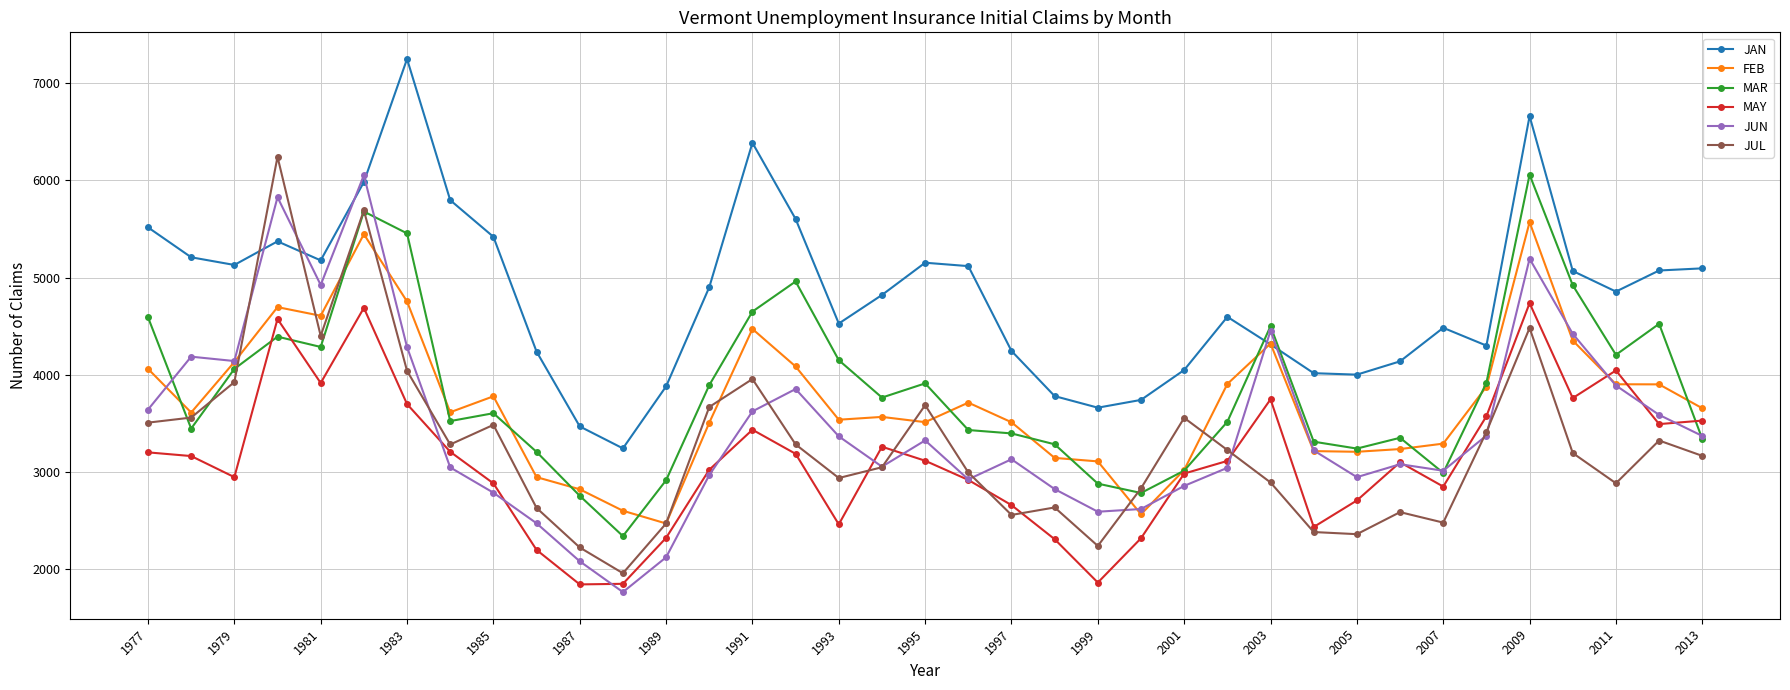

True or false: JAN and MAY intersect in this chart.

False